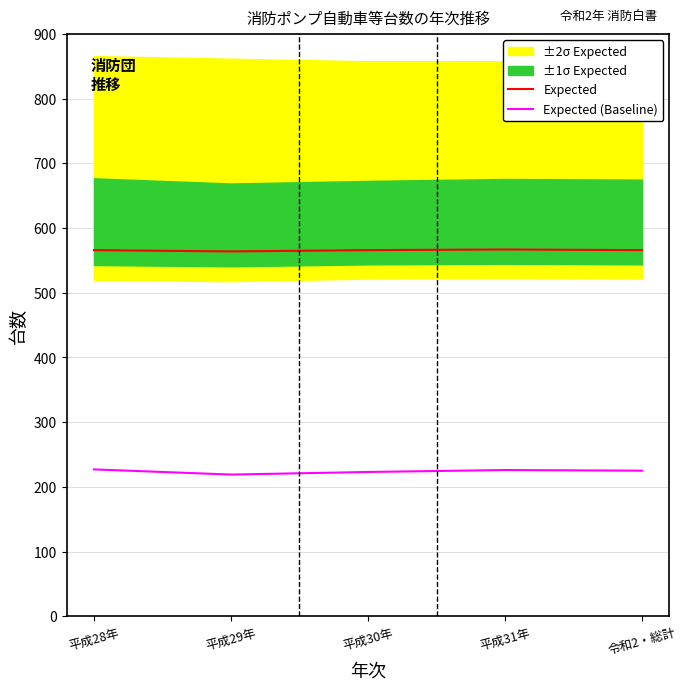

Which series has the largest total across all categories?

Expected